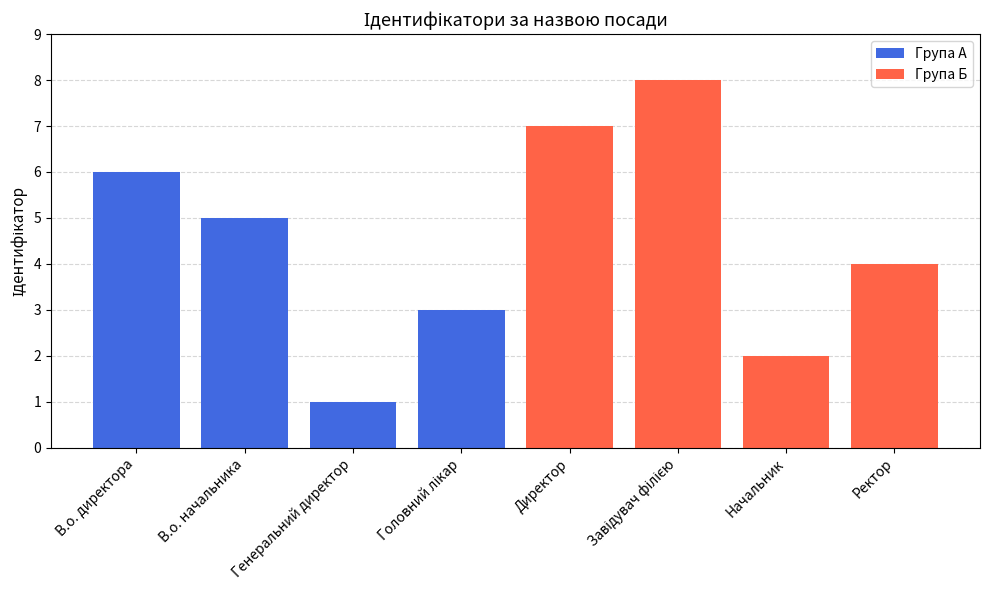

Which has a higher value, Начальник or Директор?

Директор